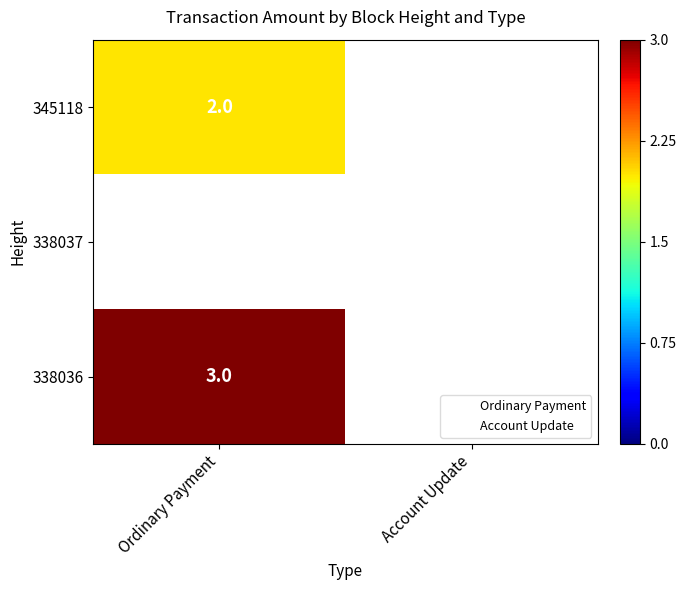

The 338036 series shows 0 at Account Update. True or false?

True